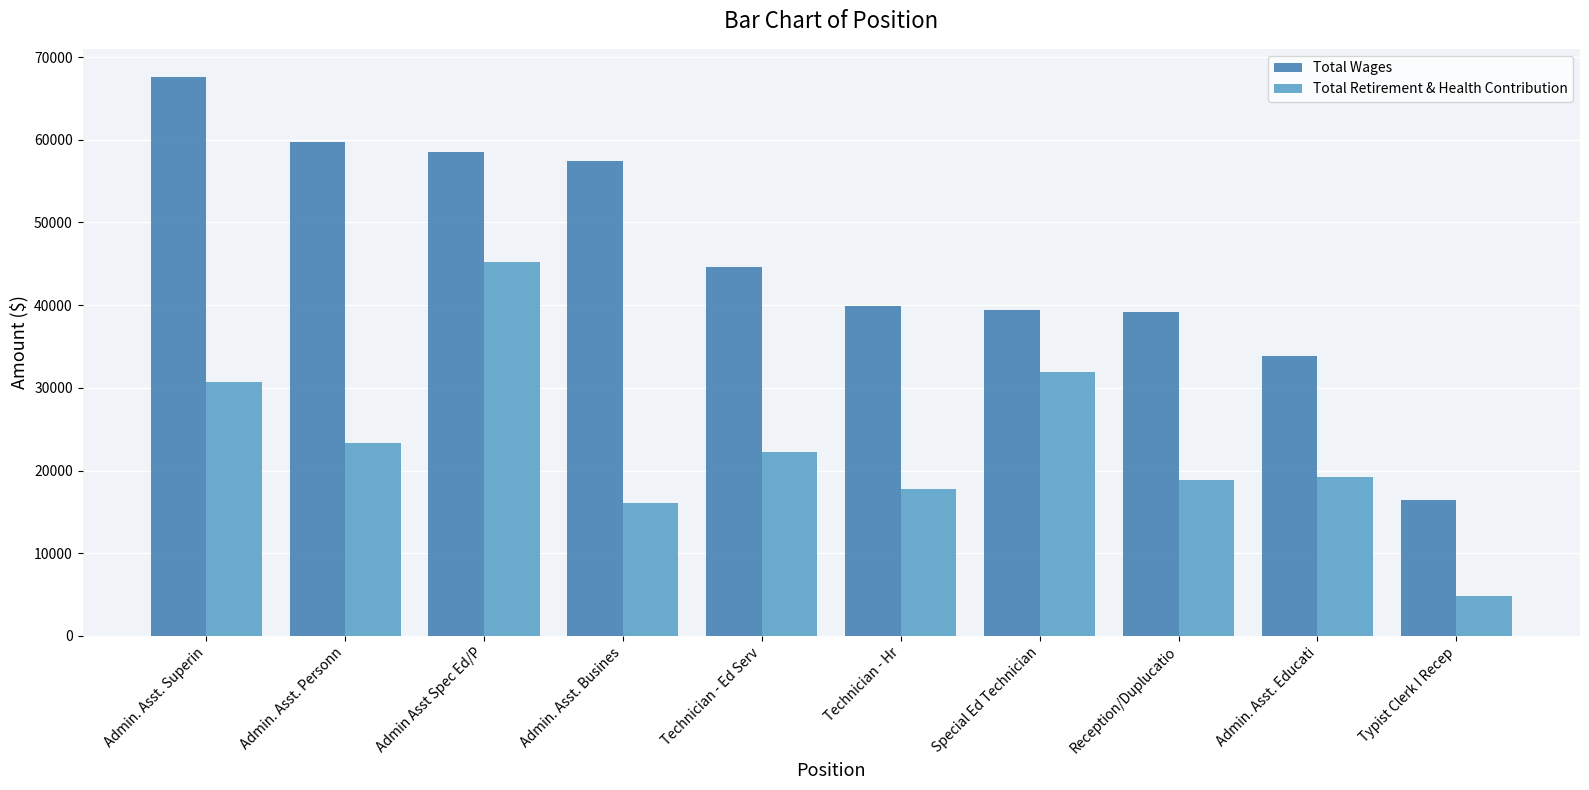

Does the chart contain any negative values?

No